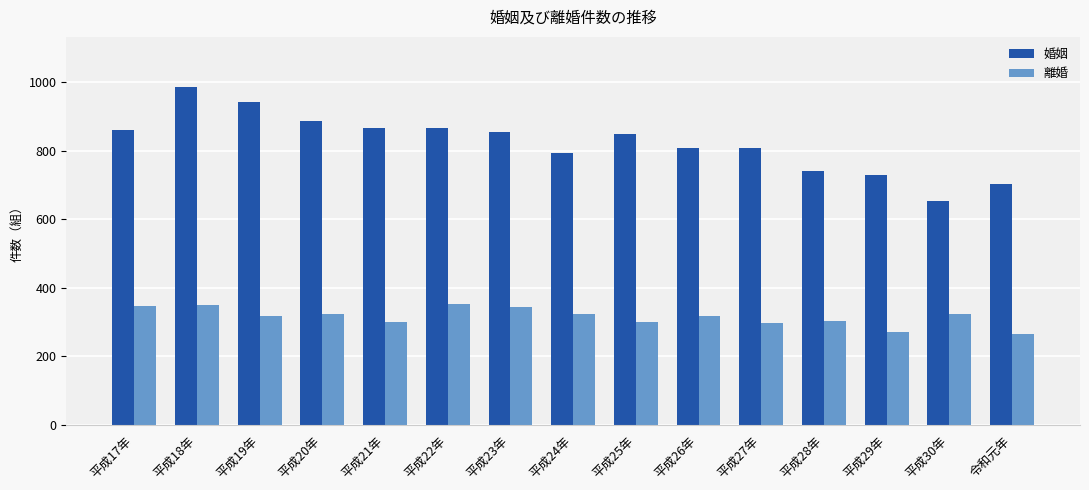

Rank the series by their average value, from lowest to highest.

離婚, 婚姻